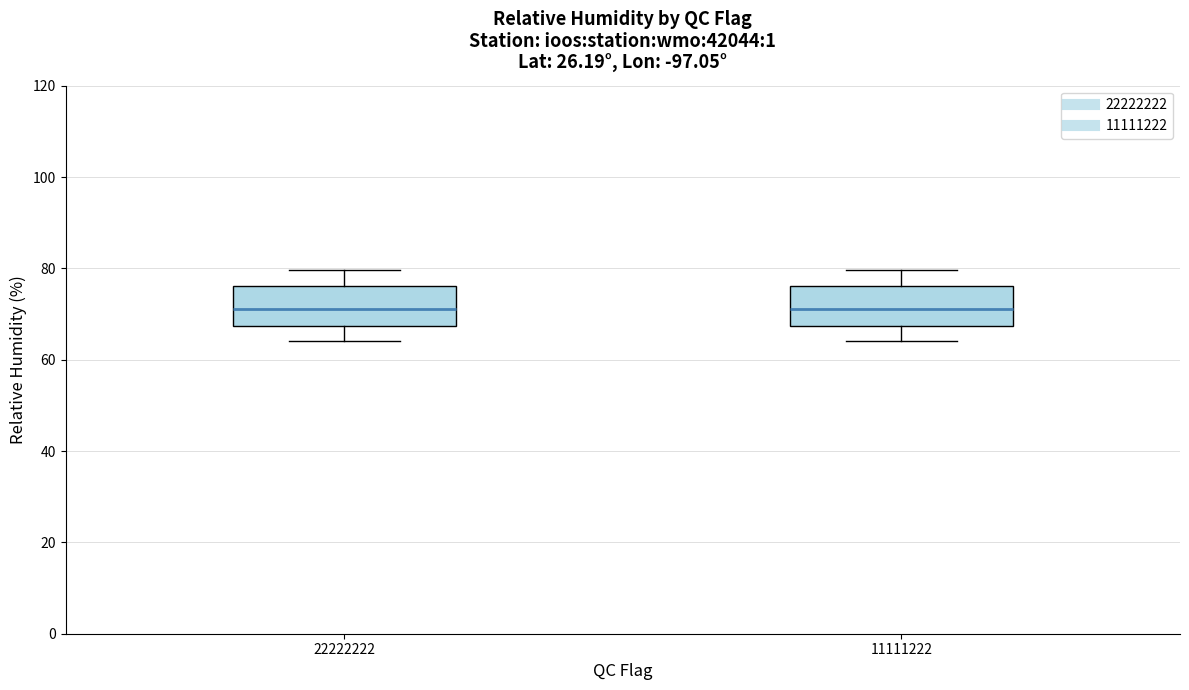

Reading left to right, read every box against the y-axis: the position of its median line, the range the box covers, and the ends of its whiskers. The values are not printed on the chart, so give them approximately, as read against the axis.

22222222: median 72, box 68 to 76, whiskers 64 to 80
11111222: median 72, box 68 to 76, whiskers 64 to 80